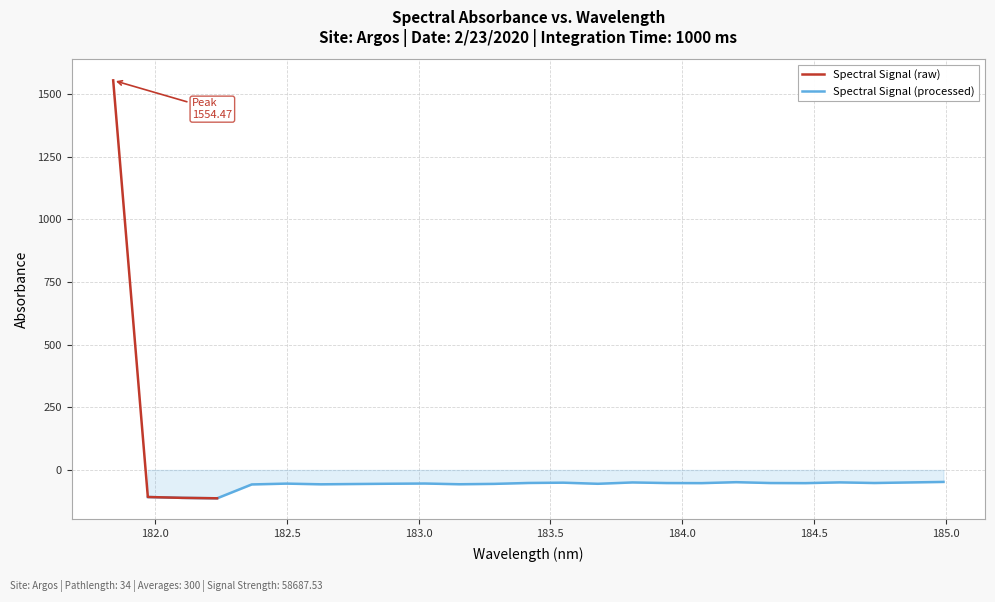

Reading left to right, transcribe all the data shown in this chart.

1554.5	-108.0	-111.4	-113.2	-57.9	-54.6	-57.3	-56.1	-55.0	-54.2	-57.1	-55.6	-52.0	-50.8	-55.3	-49.9	-52.3	-52.6	-48.9	-52.3	-52.7	-49.7	-52.1	-49.9	-47.8